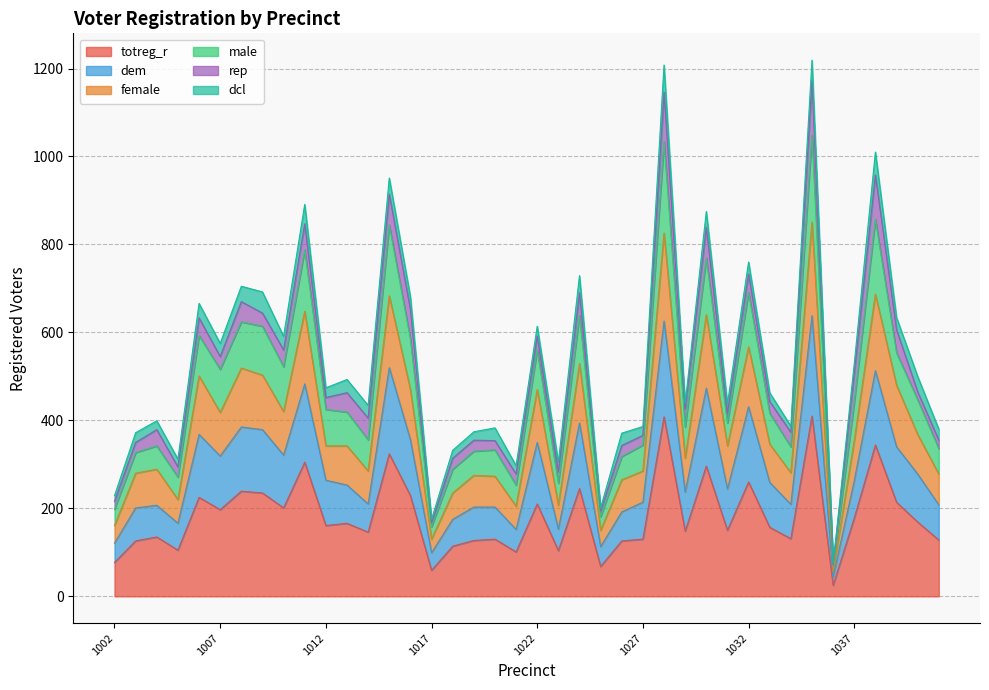

What is the maximum value for totreg_r?

410